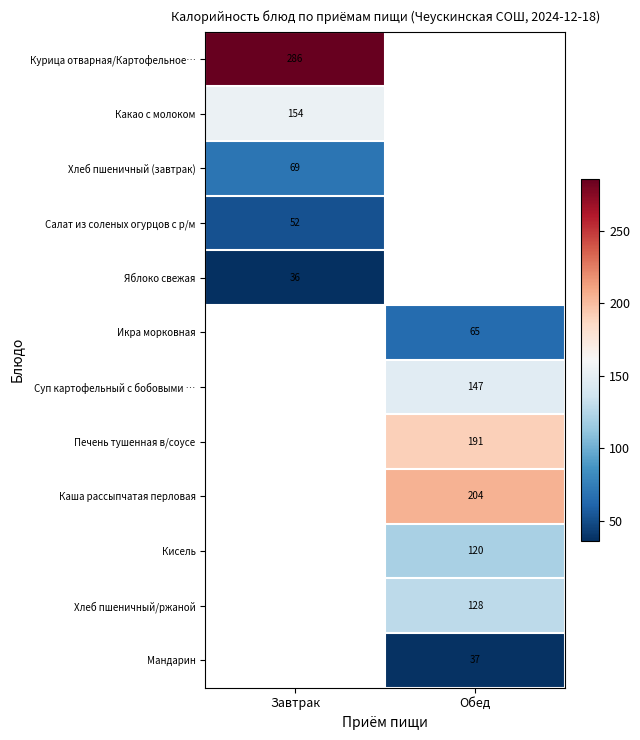

Is the value of Курица отварная/Картофельное… at Завтрак greater than the value of Суп картофельный с бобовыми … at Обед?

Yes